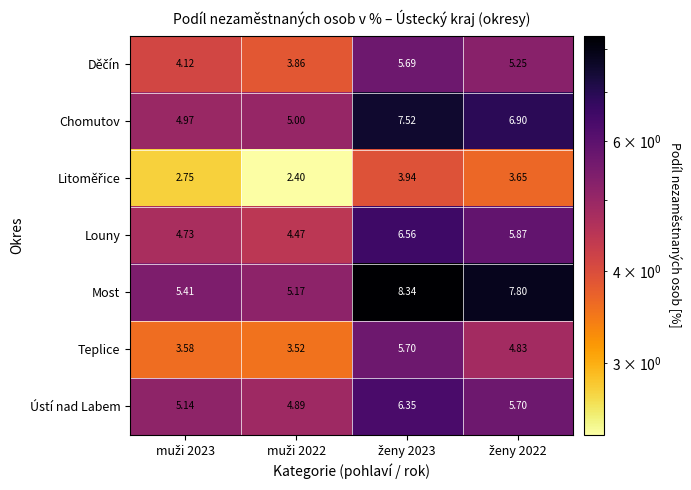

How many series are shown in this chart?

7